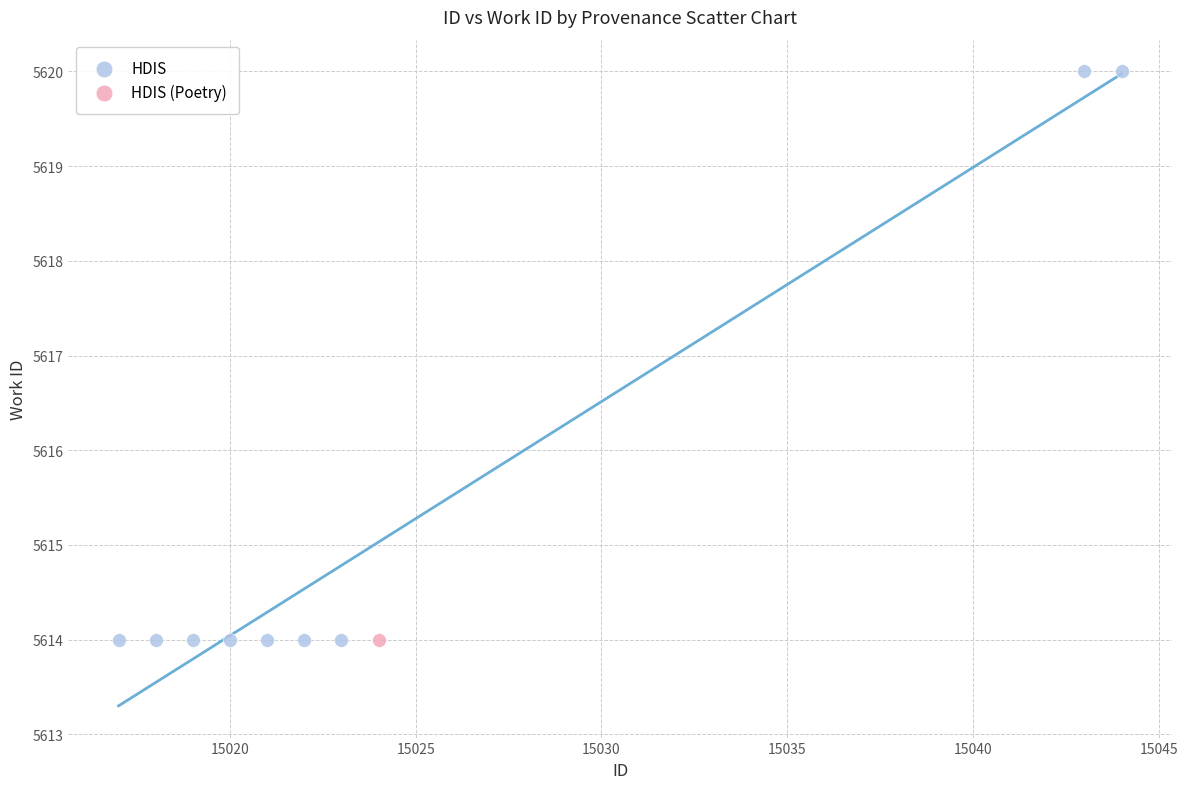

What are all the series names shown in the legend?

HDIS, HDIS (Poetry)